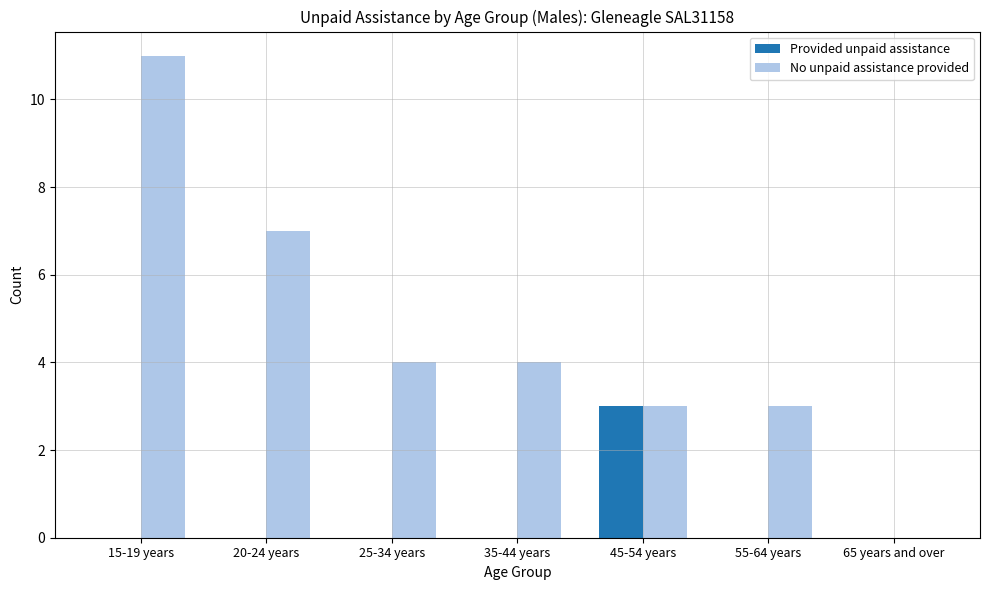

How many distinct data groups are displayed?

2